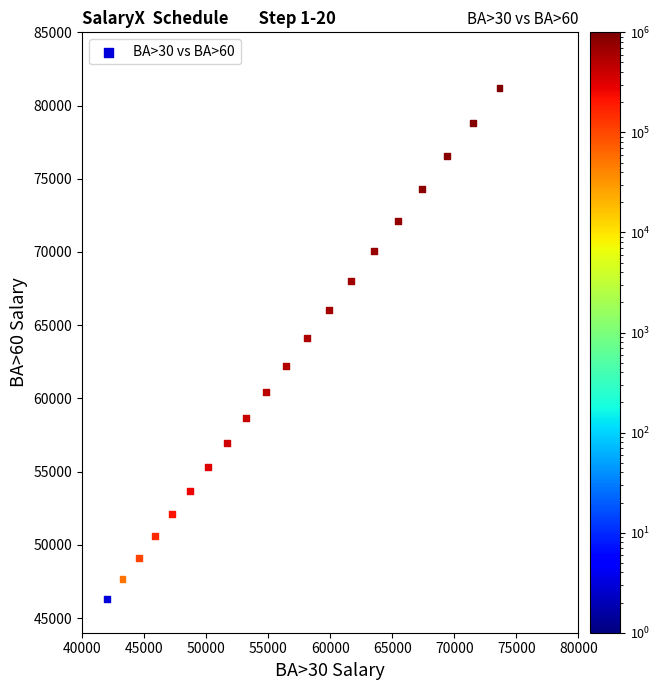

What is the range of Y values (max minus min)?

34891.1